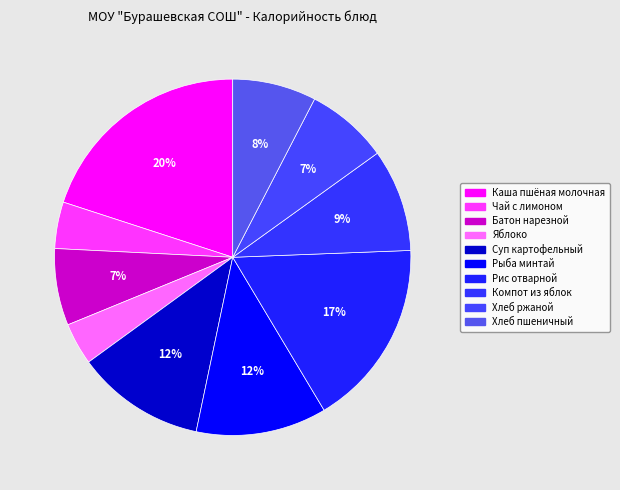

Which category has the biggest portion of the pie?

Каша пшёная молочная